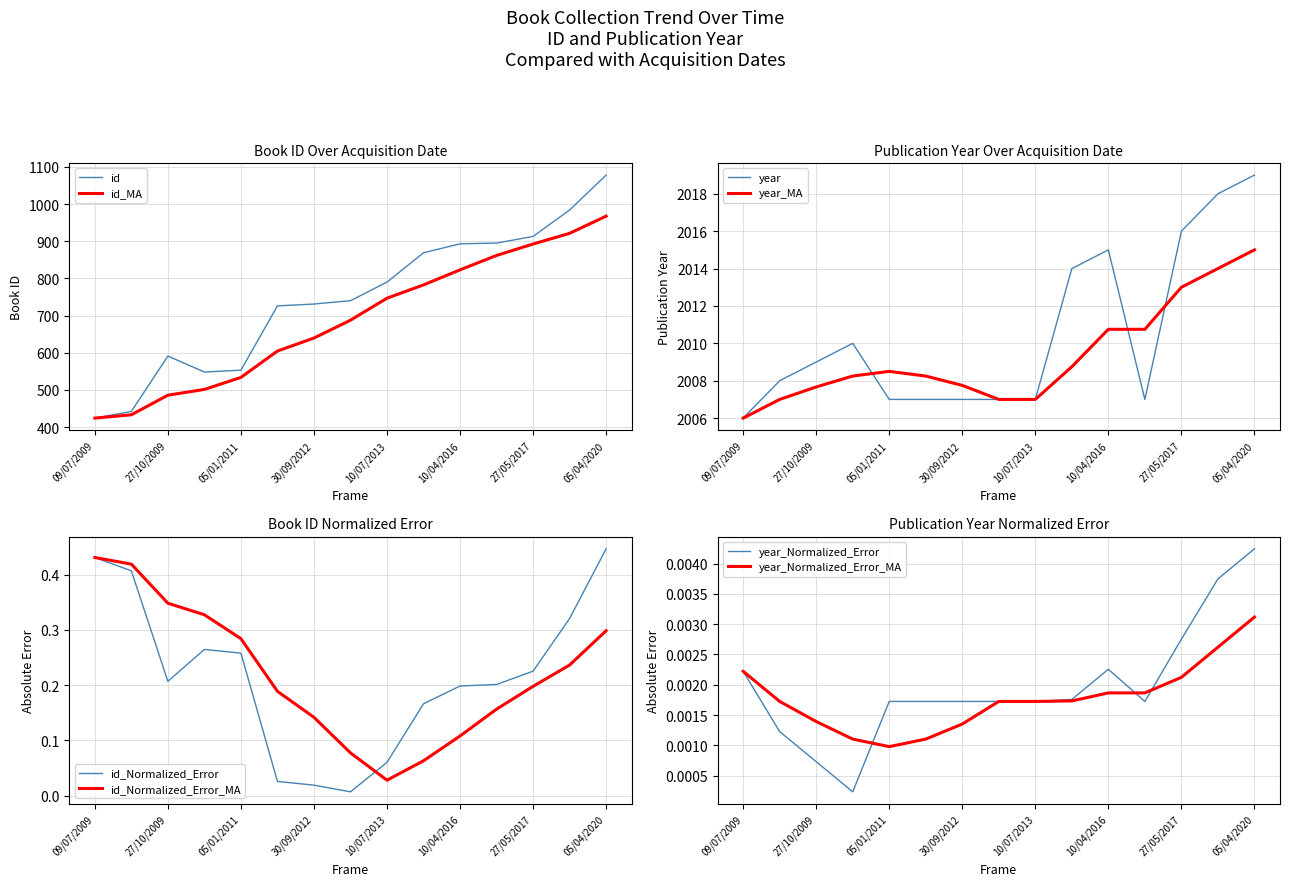

At which category does the chart reach its peak across all series?

05/04/2020